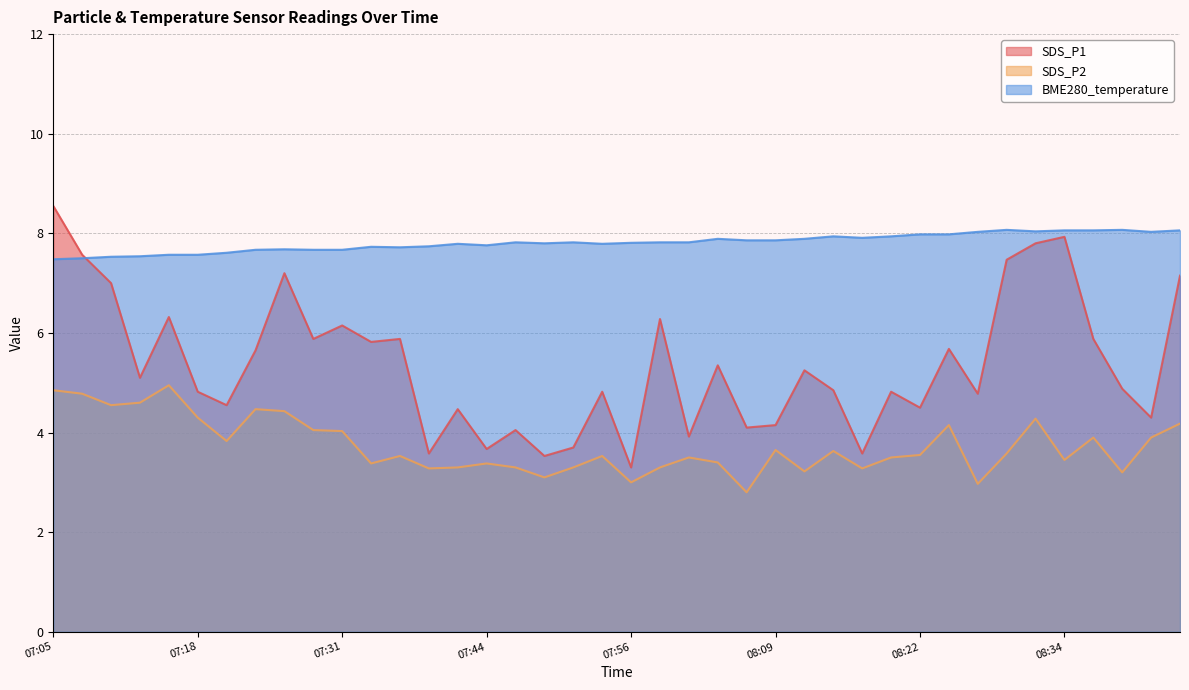

Reading left to right, what are all the values shown in this chart?

SDS_P1: 07:05=8.6	07:08=7.6	07:10=7.0	07:13=5.1	07:15=6.3	07:18=4.8	07:21=4.5	07:23=5.7	07:26=7.2	07:28=5.9	07:31=6.2	07:33=5.8	07:36=5.9	07:38=3.6	07:41=4.5	07:44=3.7	07:46=4.0	07:49=3.5	07:51=3.7	07:54=4.8	07:56=3.3	07:59=6.3	08:01=3.9	08:04=5.3	08:06=4.1	08:09=4.2	08:11=5.2	08:14=4.8	08:16=3.6	08:19=4.8	08:22=4.5	08:24=5.7	08:27=4.8	08:29=7.5	08:32=7.8	08:34=7.9	08:37=5.9	08:39=4.9	08:42=4.3	08:44=7.2
SDS_P2: 07:05=4.8	07:08=4.8	07:10=4.5	07:13=4.6	07:15=5.0	07:18=4.3	07:21=3.8	07:23=4.5	07:26=4.4	07:28=4.0	07:31=4.0	07:33=3.4	07:36=3.5	07:38=3.3	07:41=3.3	07:44=3.4	07:46=3.3	07:49=3.1	07:51=3.3	07:54=3.5	07:56=3.0	07:59=3.3	08:01=3.5	08:04=3.4	08:06=2.8	08:09=3.6	08:11=3.2	08:14=3.6	08:16=3.3	08:19=3.5	08:22=3.5	08:24=4.2	08:27=3.0	08:29=3.6	08:32=4.3	08:34=3.5	08:37=3.9	08:39=3.2	08:42=3.9	08:44=4.2
BME280_temperature: 07:05=7.5	07:08=7.5	07:10=7.5	07:13=7.5	07:15=7.6	07:18=7.6	07:21=7.6	07:23=7.7	07:26=7.7	07:28=7.7	07:31=7.7	07:33=7.7	07:36=7.7	07:38=7.7	07:41=7.8	07:44=7.8	07:46=7.8	07:49=7.8	07:51=7.8	07:54=7.8	07:56=7.8	07:59=7.8	08:01=7.8	08:04=7.9	08:06=7.9	08:09=7.9	08:11=7.9	08:14=7.9	08:16=7.9	08:19=7.9	08:22=8.0	08:24=8.0	08:27=8.0	08:29=8.1	08:32=8.0	08:34=8.1	08:37=8.1	08:39=8.1	08:42=8.0	08:44=8.1